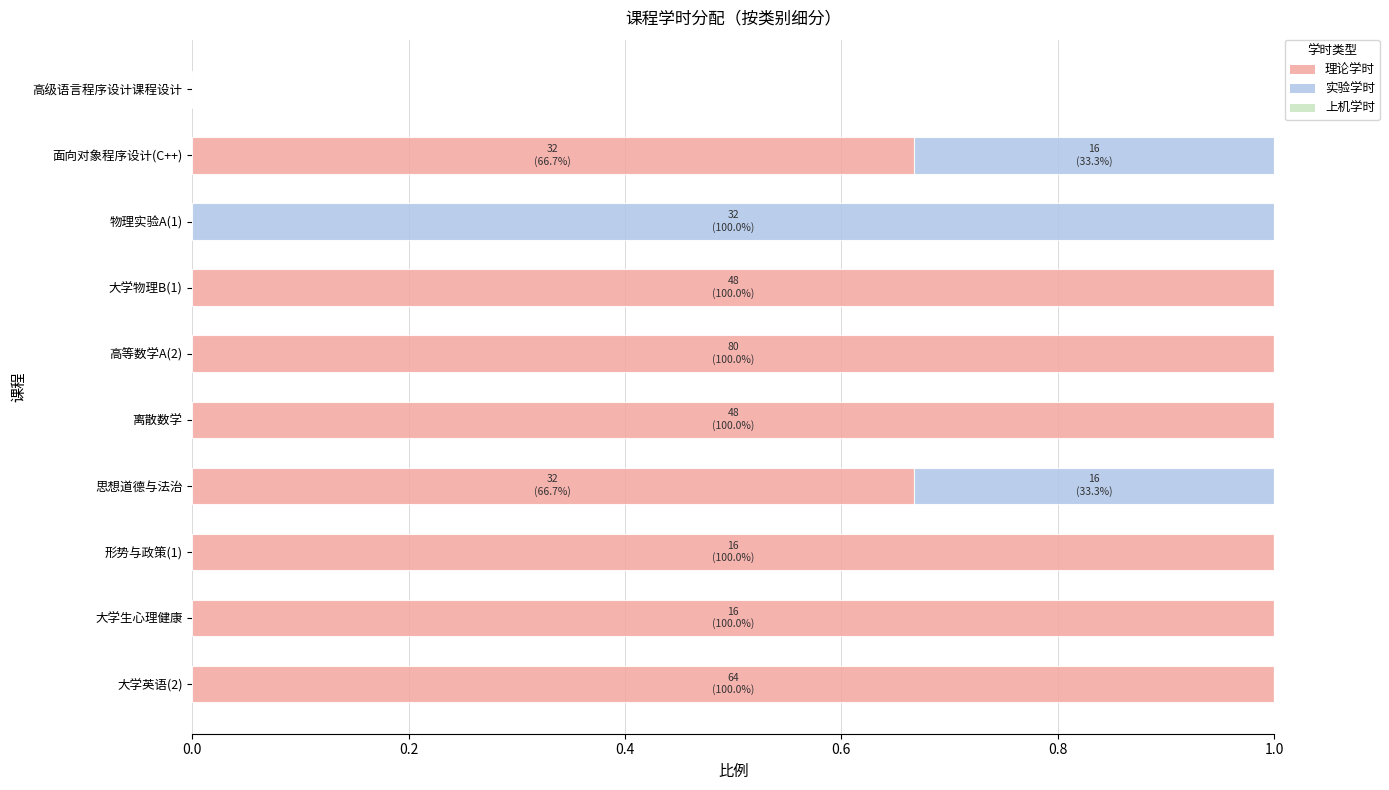

What is the maximum value for 理论学时?

1.0